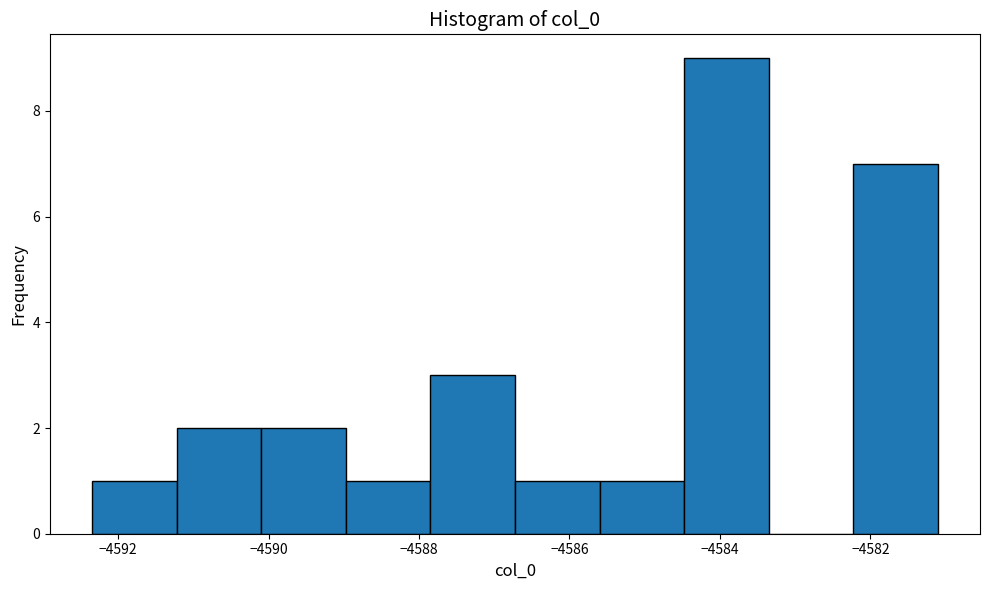

Reading left to right, transcribe this chart: for each bar, give the range it covers on the x-axis and its height. Neither the bar edges nor the heights are printed on the chart, so give them approximately, as read against the axes.

-4592.4 to -4591.2: 1
-4591.2 to -4590.0: 2
-4590.0 to -4589.0: 2
-4589.0 to -4587.8: 1
-4587.8 to -4586.8: 3
-4586.8 to -4585.6: 1
-4585.6 to -4584.4: 1
-4584.4 to -4583.4: 9
-4583.4 to -4582.2: 0
-4582.2 to -4581.2: 7